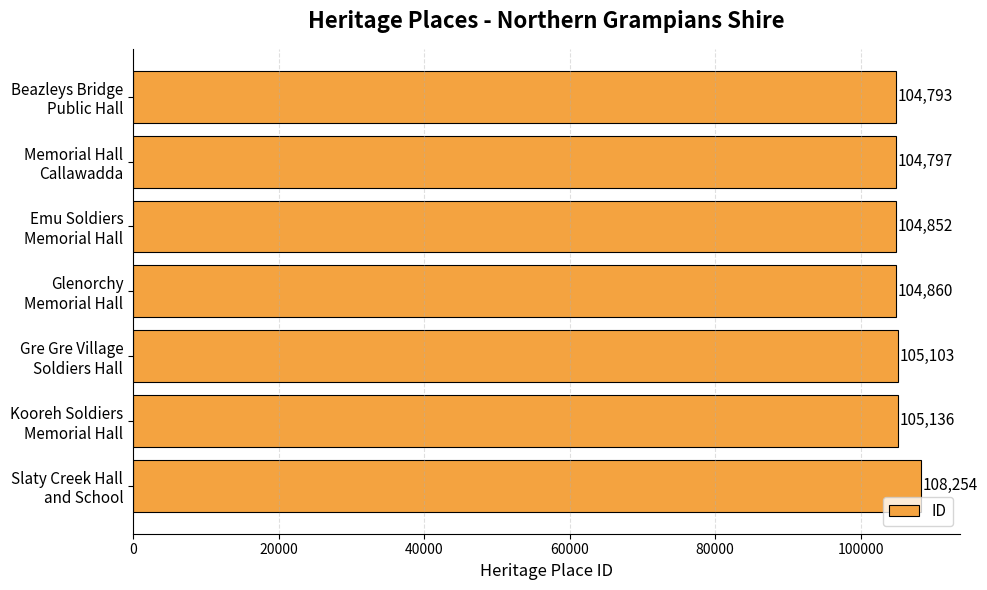

What is the value of the 7th bar from the top?

108254